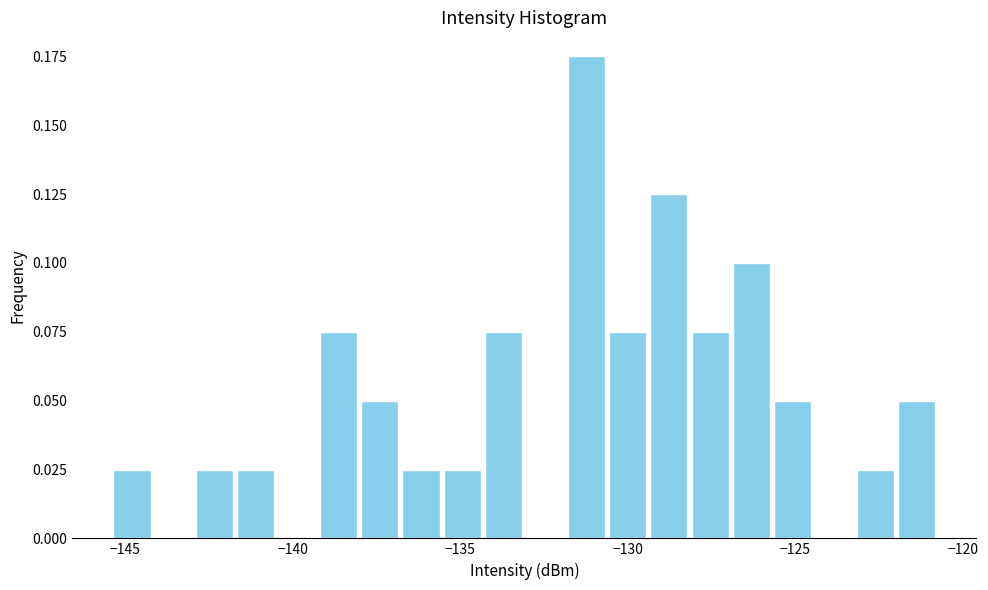

Around what value on the x-axis is the tallest bar? Give the approximate position of its centre, as read against the axis.

-131.0